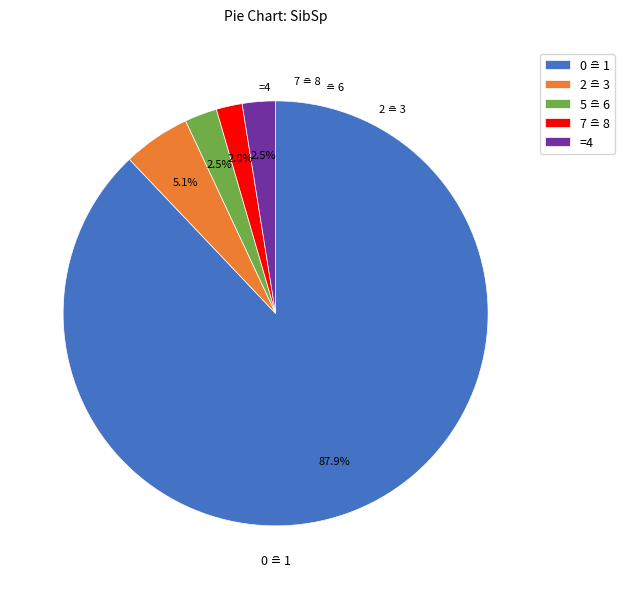

What portion of the pie excludes =4?

97.5%